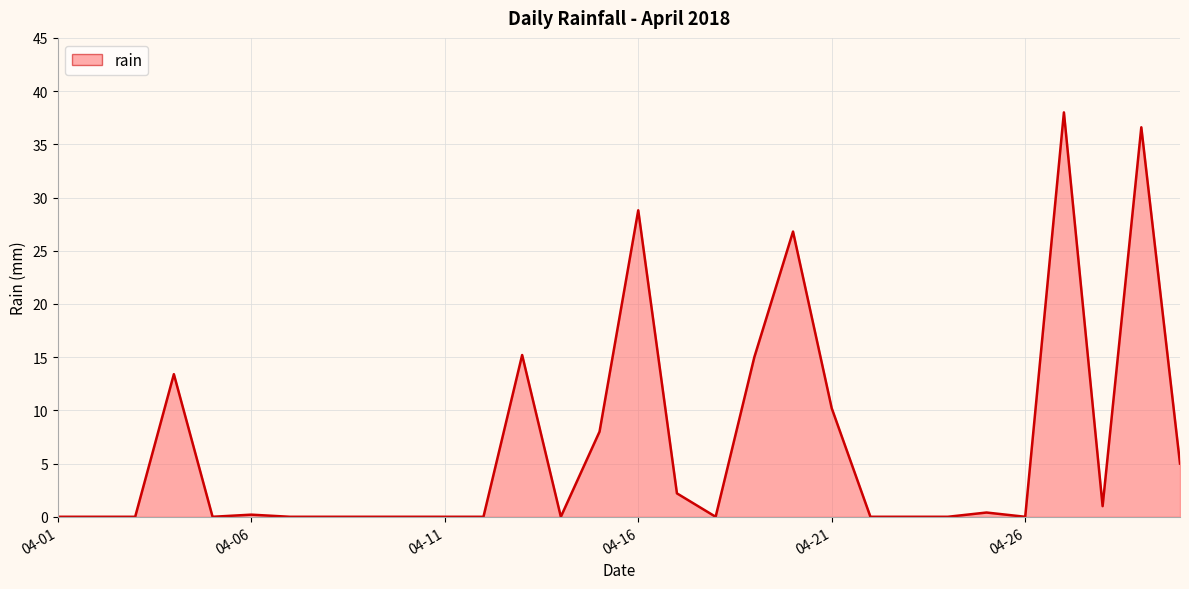

Does the chart display data point markers on the line(s)?

No